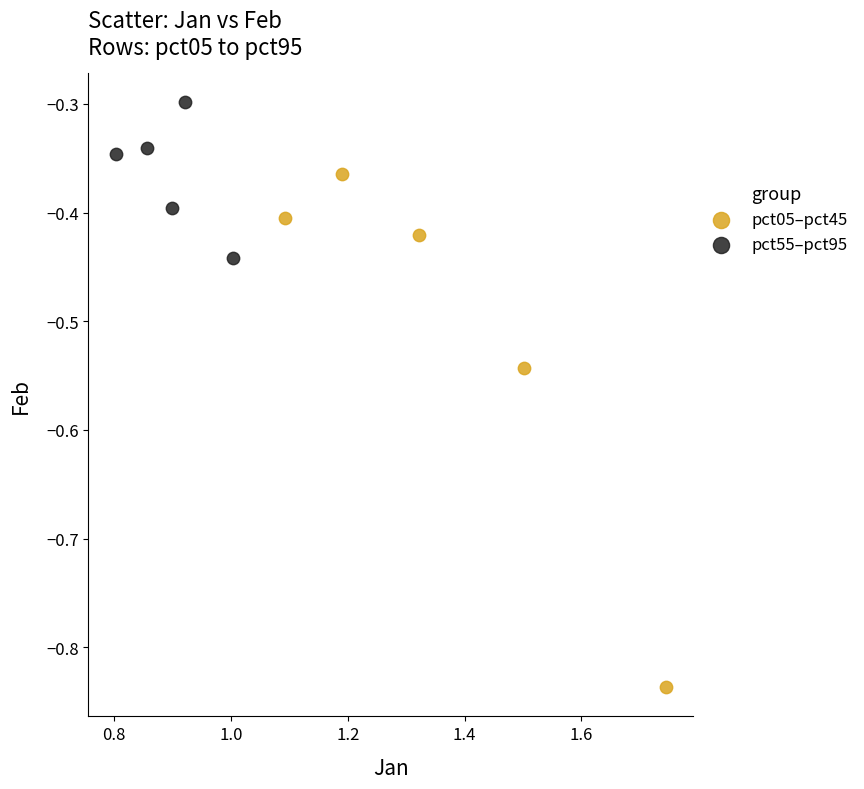

Which series has the widest spread of Y values?

pct05–pct45